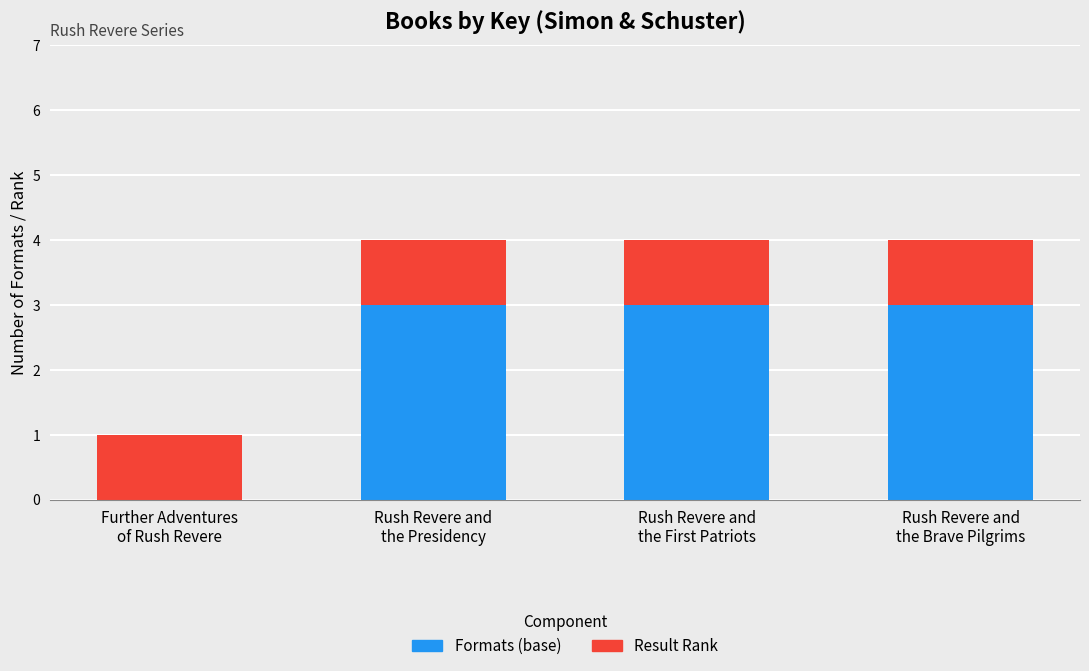

Does the chart contain stacked bars?

Yes